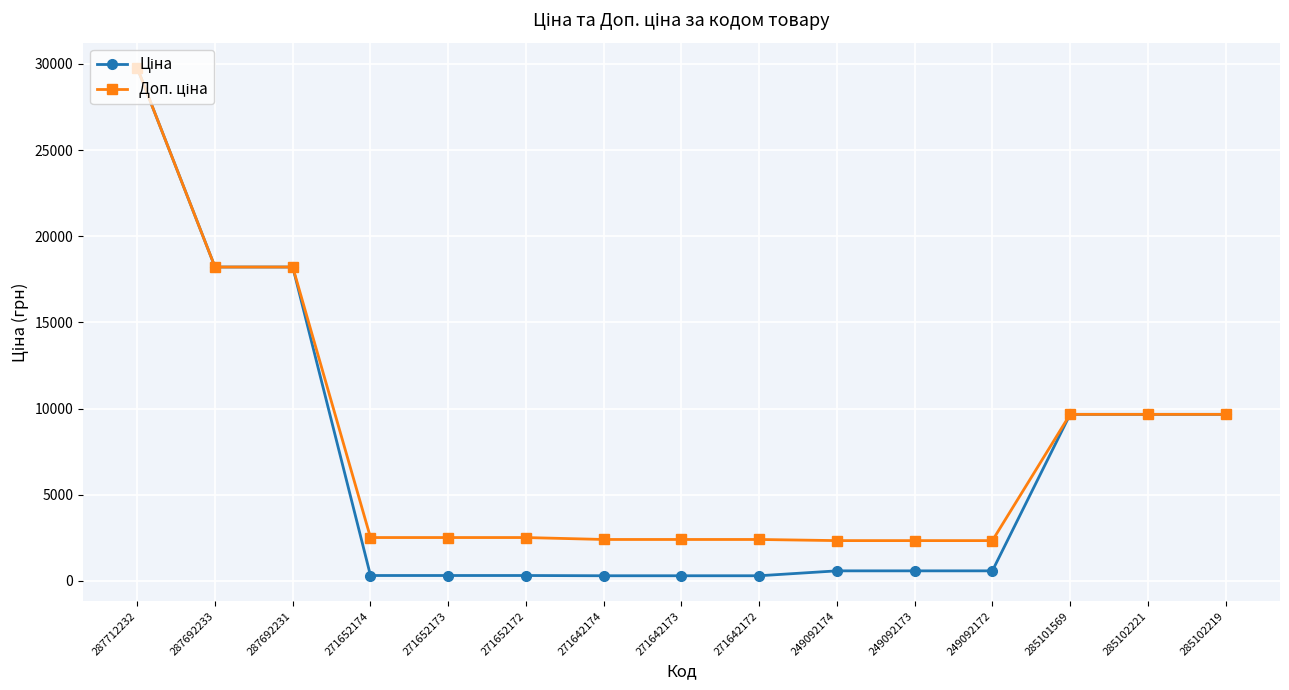

At which category is the sum across all series the highest?

287712232